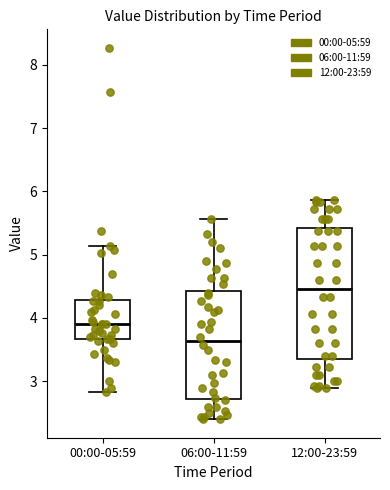

Reading left to right, read every box against the y-axis: the position of its median line, the range the box covers, and the ends of its whiskers. The values are not printed on the chart, so give them approximately, as read against the axis.

00:00-05:59: median 3.9, box 3.7 to 4.3, whiskers 2.8 to 5.1
06:00-11:59: median 3.6, box 2.7 to 4.4, whiskers 2.4 to 5.6
12:00-23:59: median 4.5, box 3.4 to 5.4, whiskers 2.9 to 5.9